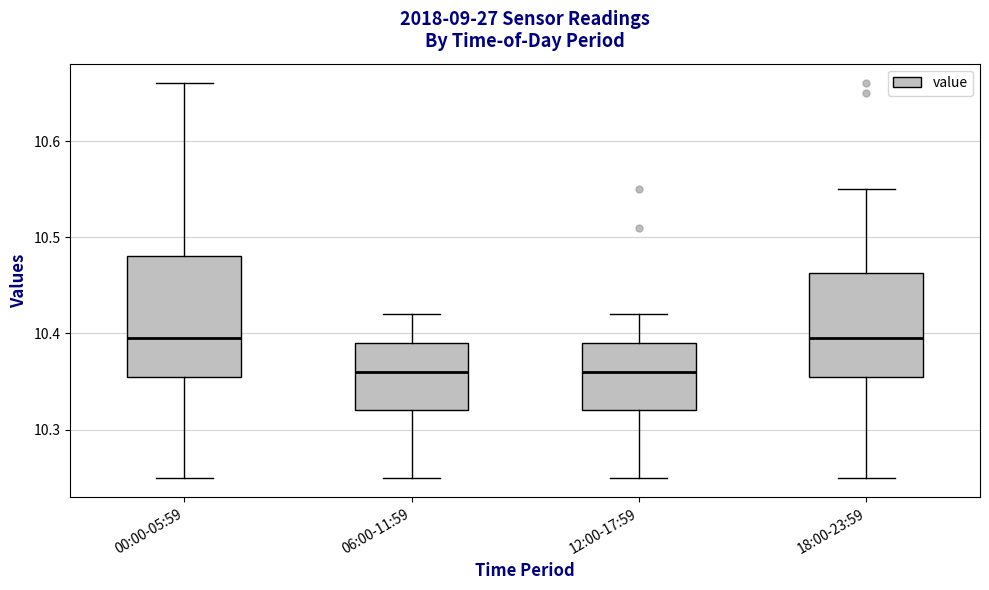

Where does the lower whisker of the box for 18:00-23:59 end on the y-axis? The values are not printed on the chart, so give them approximately, as read against the axis.

10.25